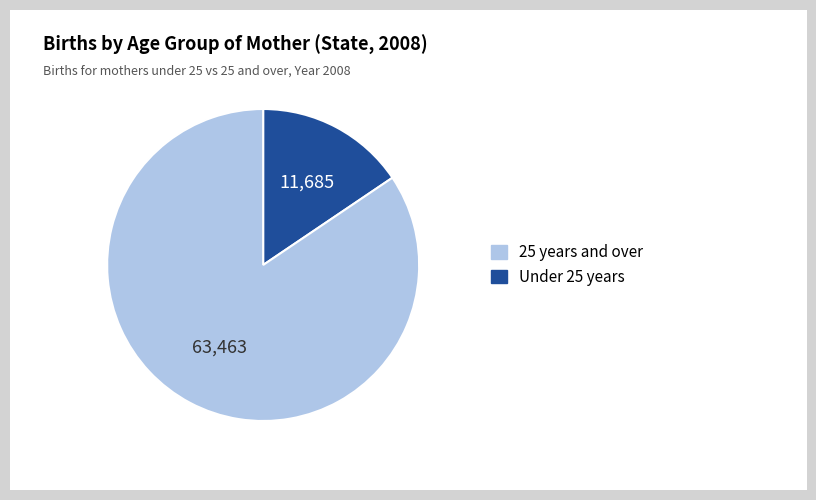

Does any single category account for the majority?

Yes